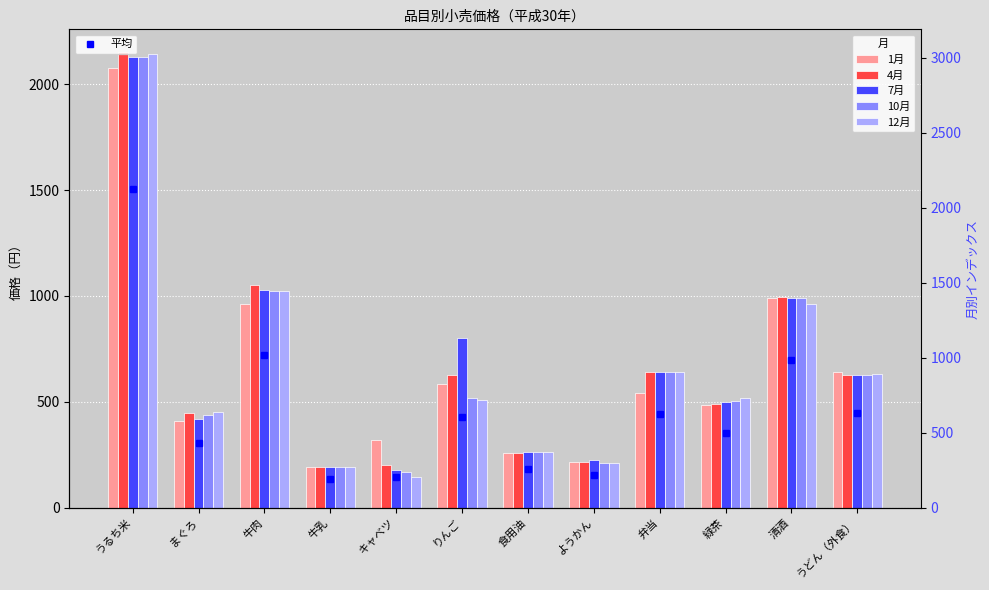

How many values in the 10月 series exceed 517?

5